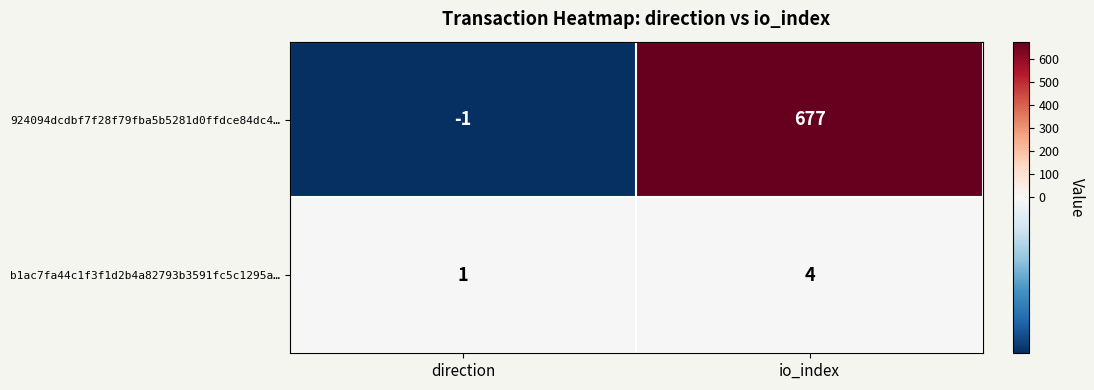

Reading left to right, transcribe all the data shown in this chart.

924094dcdbf7f28f79fba5b5281d0ffdce84dc4…: -1	677
b1ac7fa44c1f3f1d2b4a82793b3591fc5c1295a…: 1	4